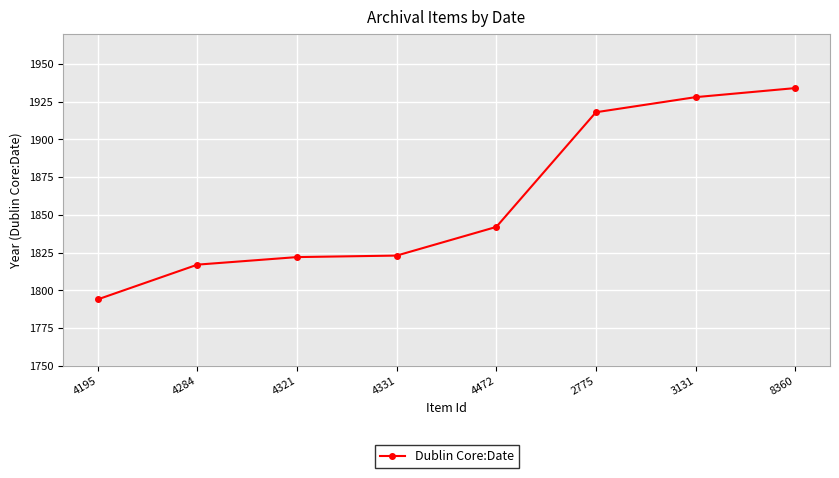

What is the label of the 2nd point from the left?

4284